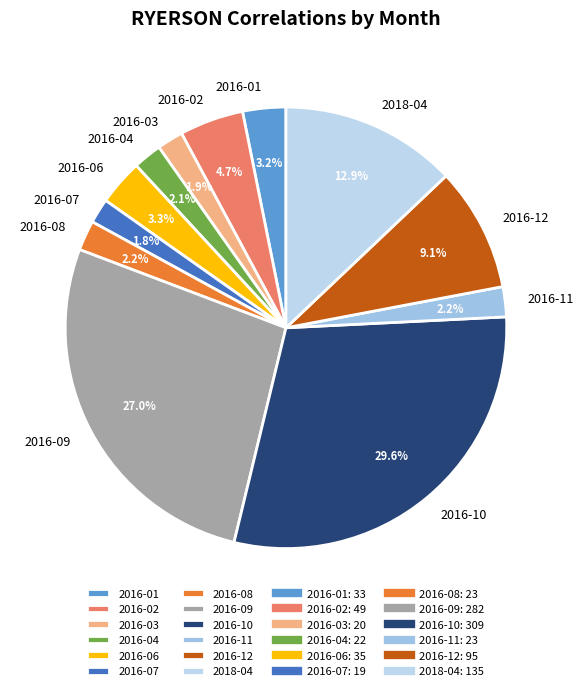

How much of the chart is everything except 2016-03?

98.1%